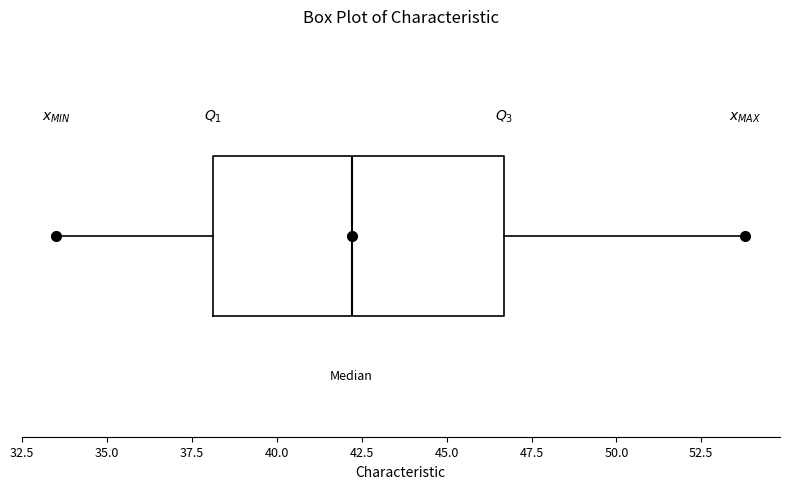

Where does the median line of the box sit on the x-axis? The values are not printed on the chart, so give them approximately, as read against the axis.

42.0